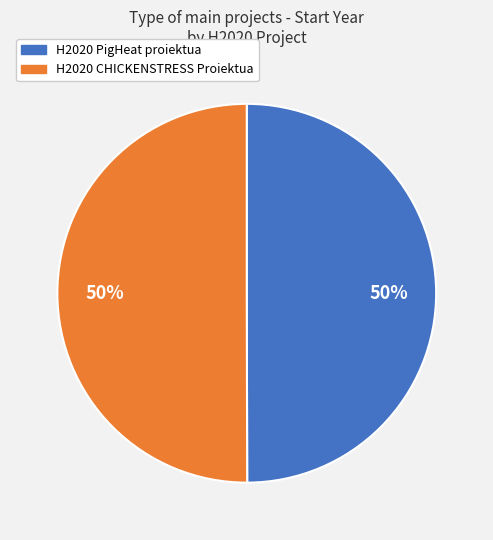

Do H2020 PigHeat proiektua and H2020 CHICKENSTRESS Proiektua together represent more than half of the pie?

Yes